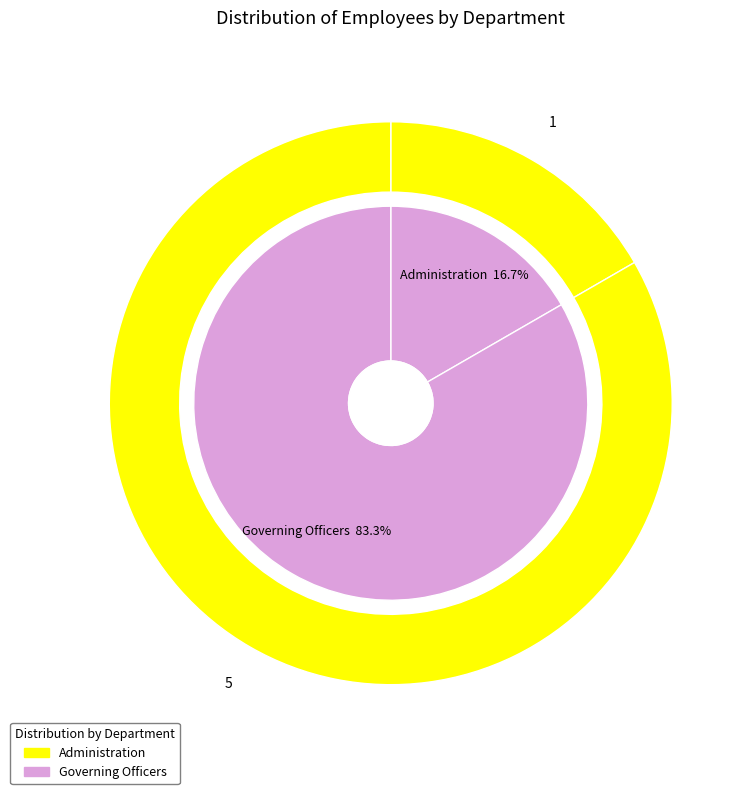

To the nearest percent, what is the average slice percentage?

50%